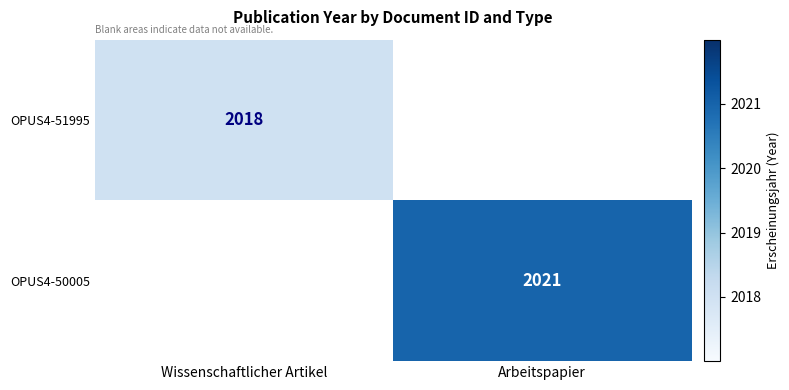

How many values in OPUS4-50005 are above zero?

1